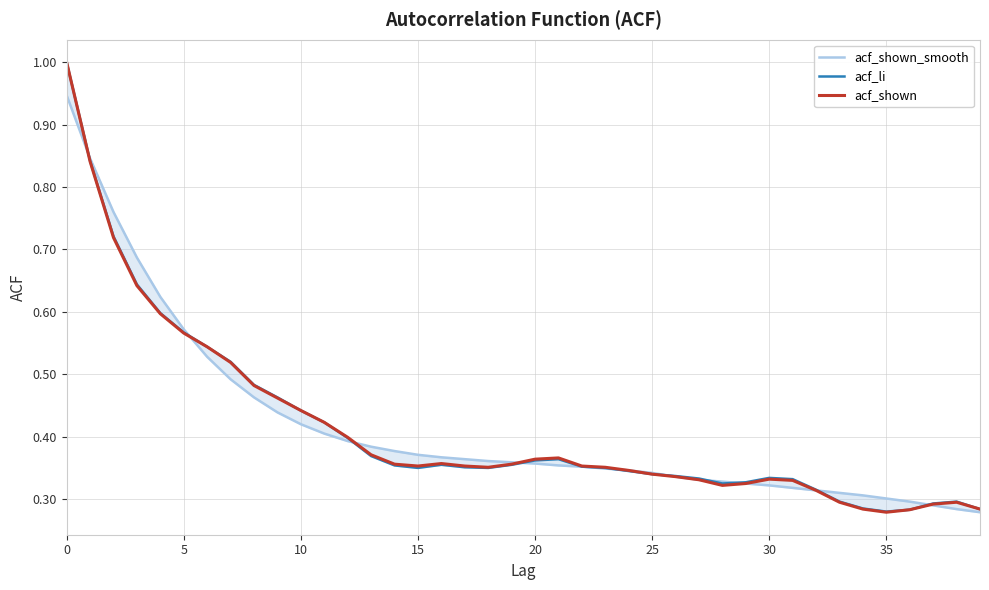

Reading left to right, transcribe all the data shown in this chart.

acf_shown_smooth: 0.9	0.8	0.8	0.7	0.6	0.6	0.5	0.5	0.5	0.4	0.4	0.4	0.4	0.4	0.4	0.4	0.4	0.4	0.4	0.4	0.4	0.4	0.4	0.3	0.3	0.3	0.3	0.3	0.3	0.3	0.3	0.3	0.3	0.3	0.3	0.3	0.3	0.3	0.3	0.3
acf_li: 1.0	0.8	0.7	0.6	0.6	0.6	0.5	0.5	0.5	0.5	0.4	0.4	0.4	0.4	0.4	0.3	0.4	0.4	0.3	0.4	0.4	0.4	0.4	0.3	0.3	0.3	0.3	0.3	0.3	0.3	0.3	0.3	0.3	0.3	0.3	0.3	0.3	0.3	0.3	0.3
acf_shown: 1.0	0.8	0.7	0.6	0.6	0.6	0.5	0.5	0.5	0.5	0.4	0.4	0.4	0.4	0.4	0.4	0.4	0.4	0.4	0.4	0.4	0.4	0.4	0.4	0.3	0.3	0.3	0.3	0.3	0.3	0.3	0.3	0.3	0.3	0.3	0.3	0.3	0.3	0.3	0.3